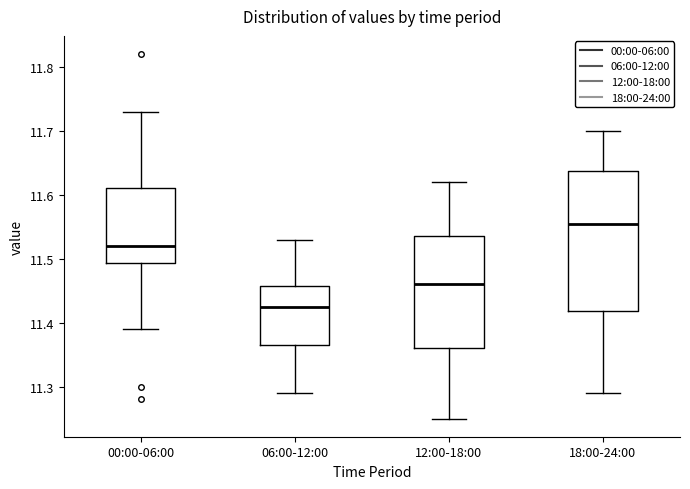

Which box has the lowest median line?

06:00-12:00